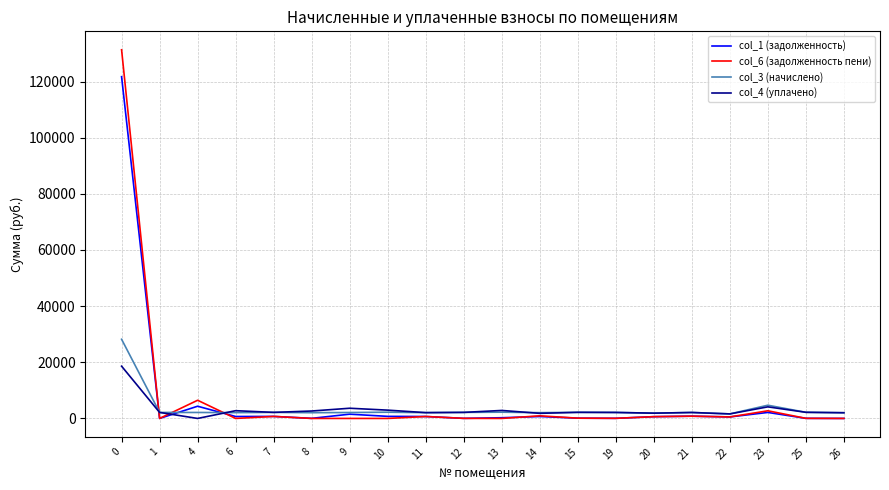

What is the maximum value shown in the chart?

131310.6